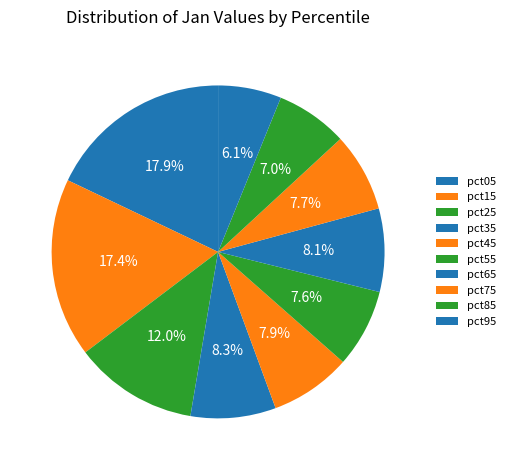

Is it true that pct85 is 7% of the pie?

True